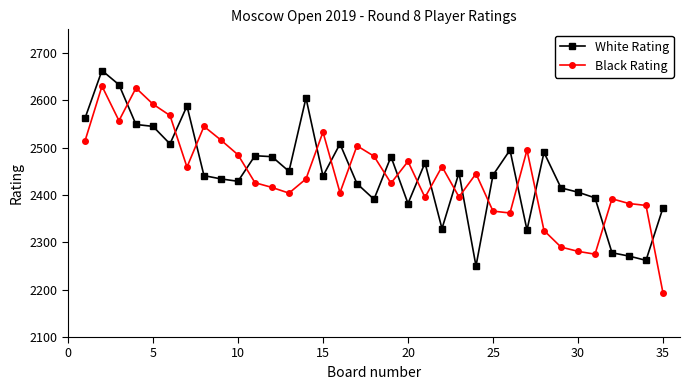

How many intersections are there between White Rating and Black Rating?

18